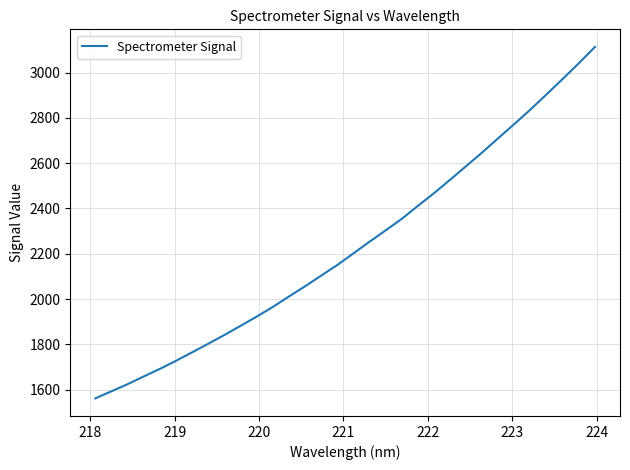

What is the smallest value displayed?

1560.9